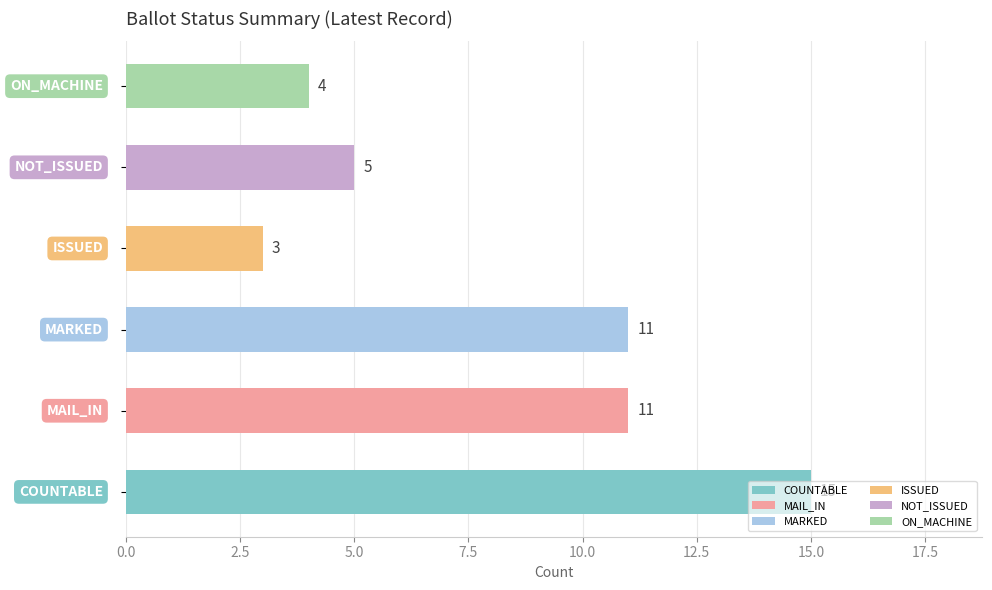

Count the number of categories in the chart.

6